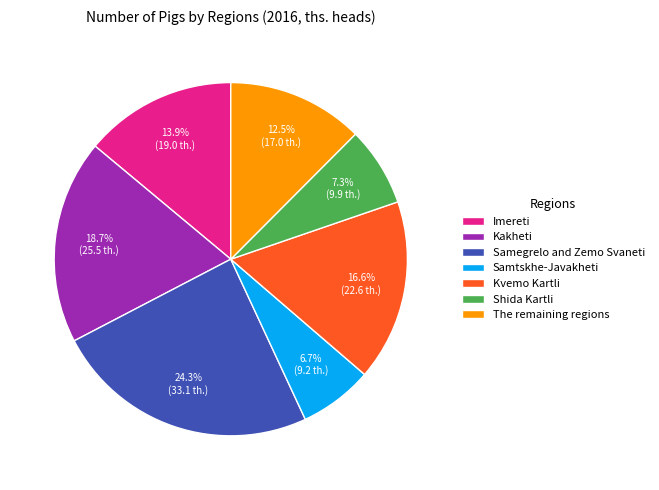

What is the largest slice in the pie chart?

Samegrelo and Zemo Svaneti